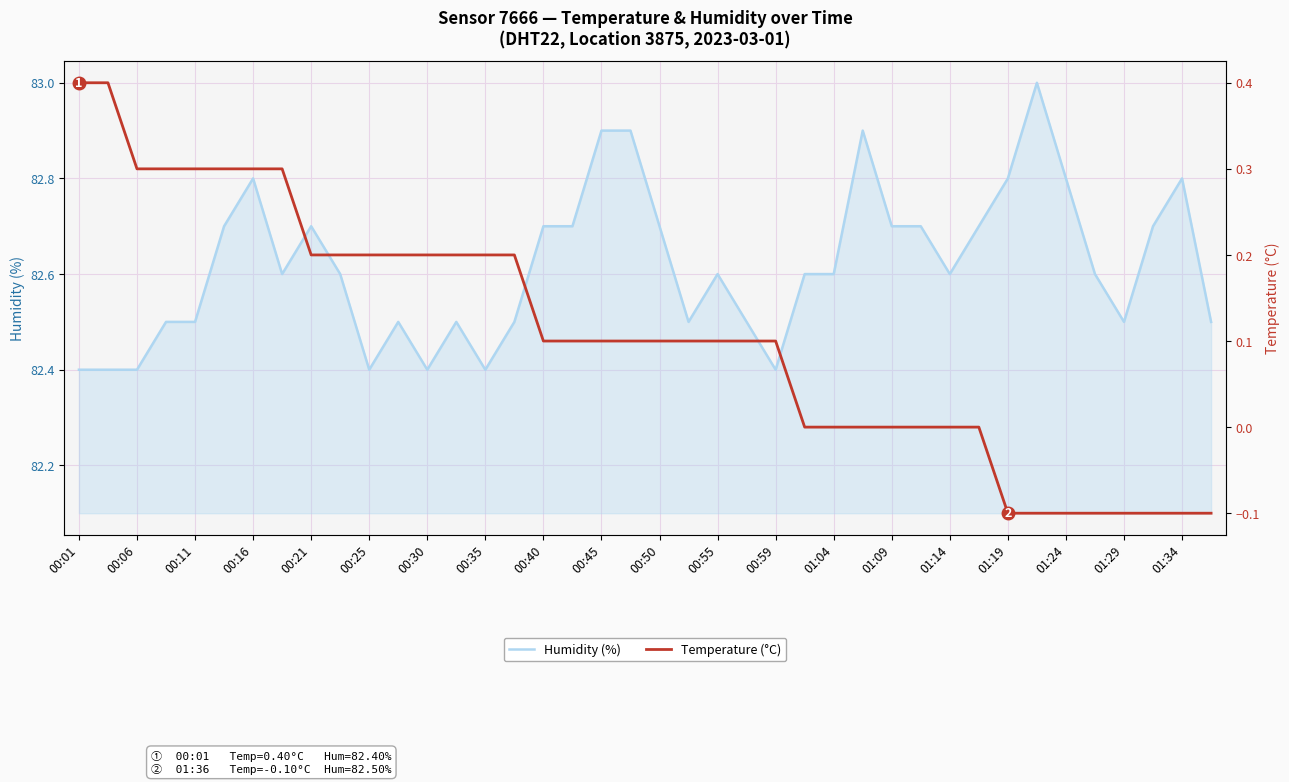

Reading left to right, transcribe all the data shown in this chart.

Humidity (%): 82.4	82.4	82.4	82.5	82.5	82.7	82.8	82.6	82.7	82.6	82.4	82.5	82.4	82.5	82.4	82.5	82.7	82.7	82.9	82.9	82.7	82.5	82.6	82.5	82.4	82.6	82.6	82.9	82.7	82.7	82.6	82.7	82.8	83.0	82.8	82.6	82.5	82.7	82.8	82.5
Temperature (°C): 0.4	0.4	0.3	0.3	0.3	0.3	0.3	0.3	0.2	0.2	0.2	0.2	0.2	0.2	0.2	0.2	0.1	0.1	0.1	0.1	0.1	0.1	0.1	0.1	0.1	0.0	0.0	0.0	0.0	0.0	0.0	0.0	-0.1	-0.1	-0.1	-0.1	-0.1	-0.1	-0.1	-0.1